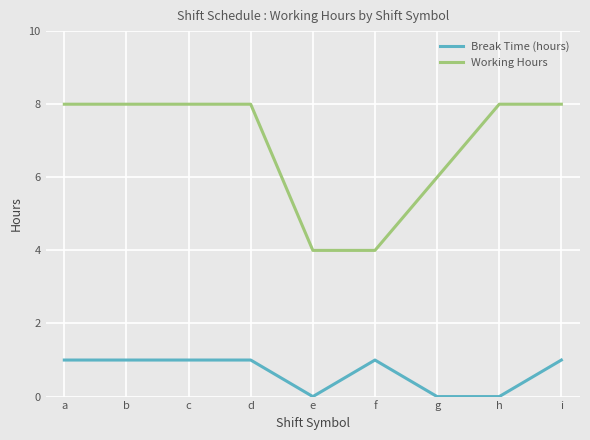

Which series has the widest spread of values?

Working Hours